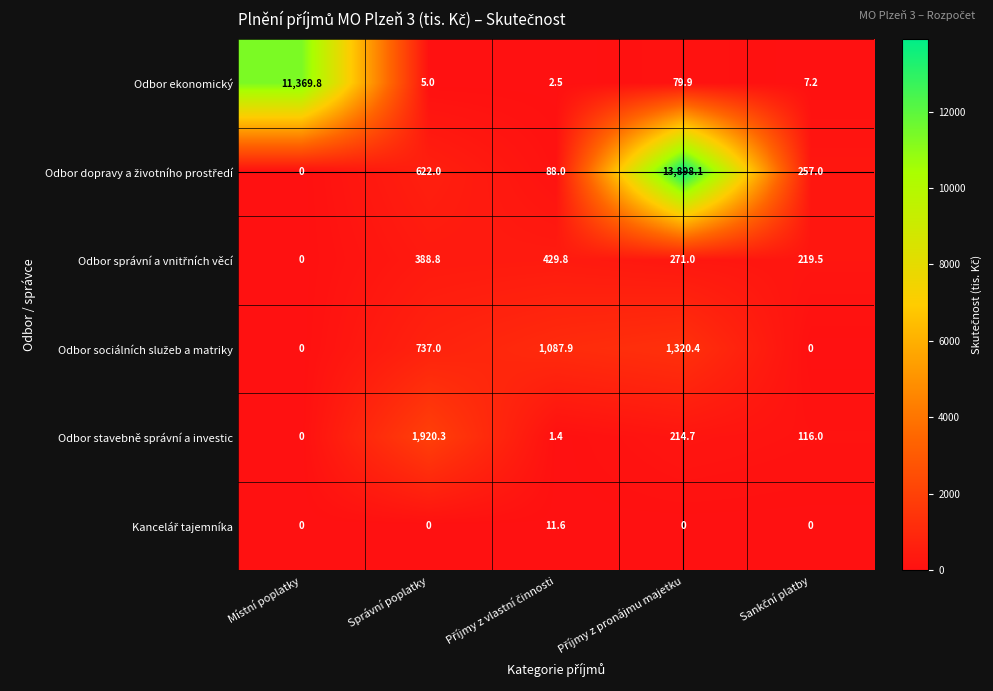

True or false: Odbor stavebně správní a investic has a value of 1920.3 at Správní poplatky.

True